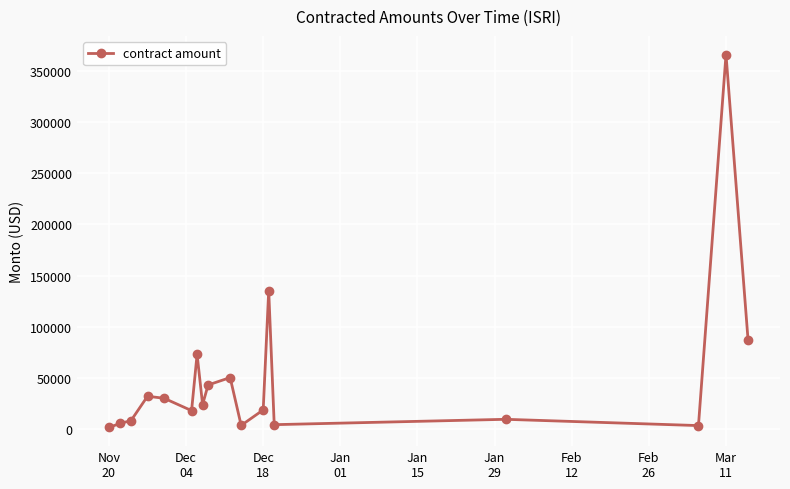

True or false: the data has more than 2 interior local peaks.

True